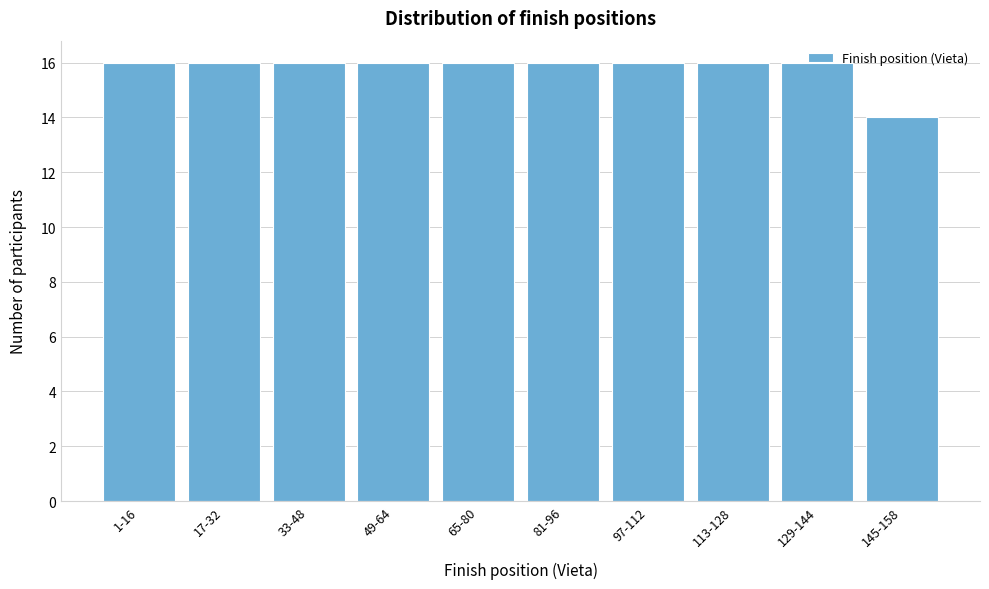

What is the ratio of the value at 17-32 to the value at 81-96?

1.0